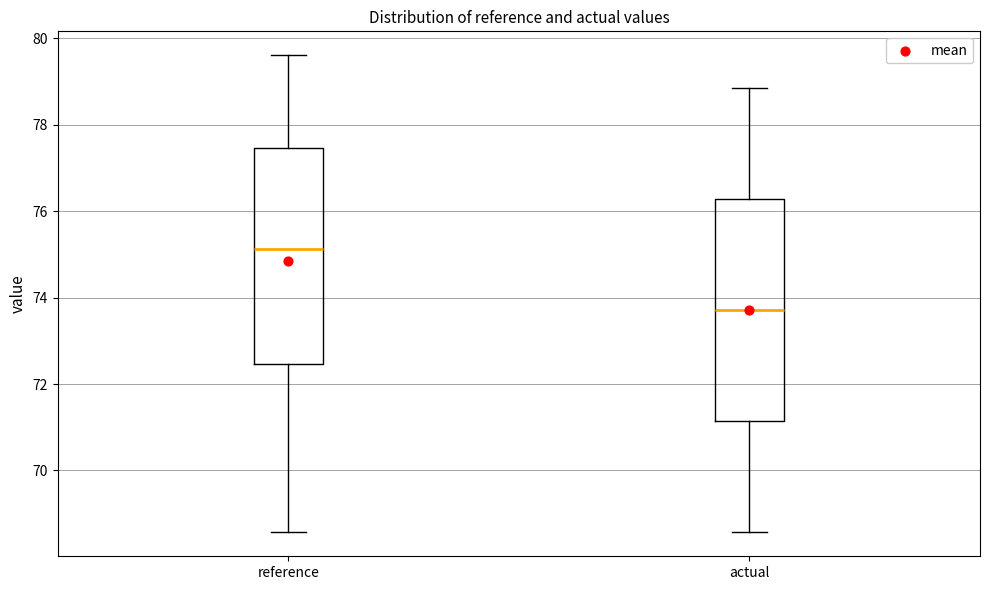

Where does the lower whisker of the box for reference end on the y-axis? The values are not printed on the chart, so give them approximately, as read against the axis.

68.6